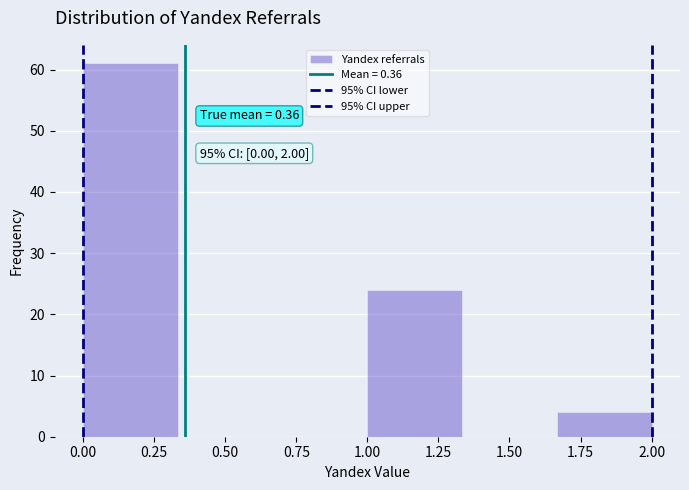

Over which range of the x-axis is the bar tallest?

0.00 to 0.35